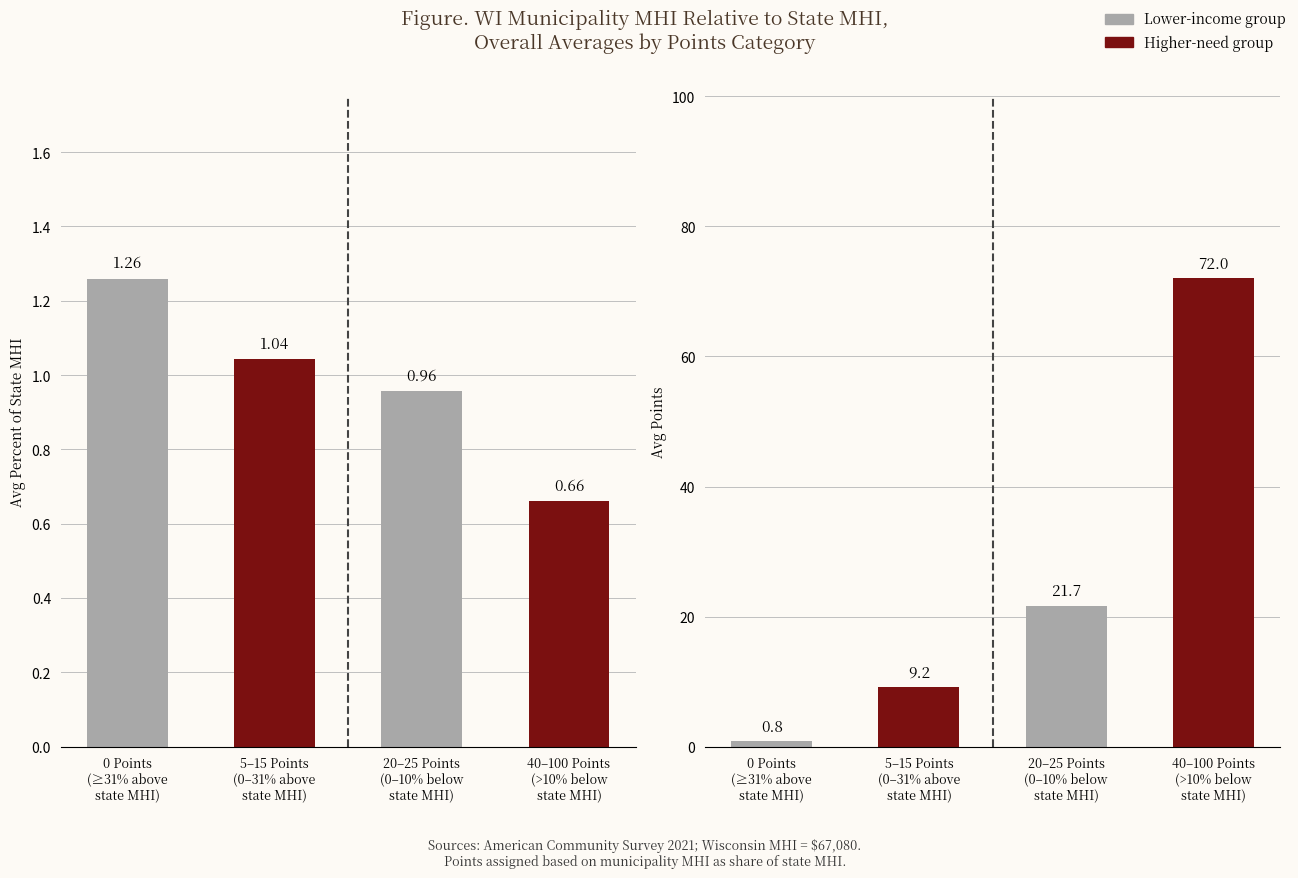

Between 0 Points
(≥31% above
state MHI) and 20–25 Points
(0–10% below
state MHI), which series saw the biggest shift?

Avg Points